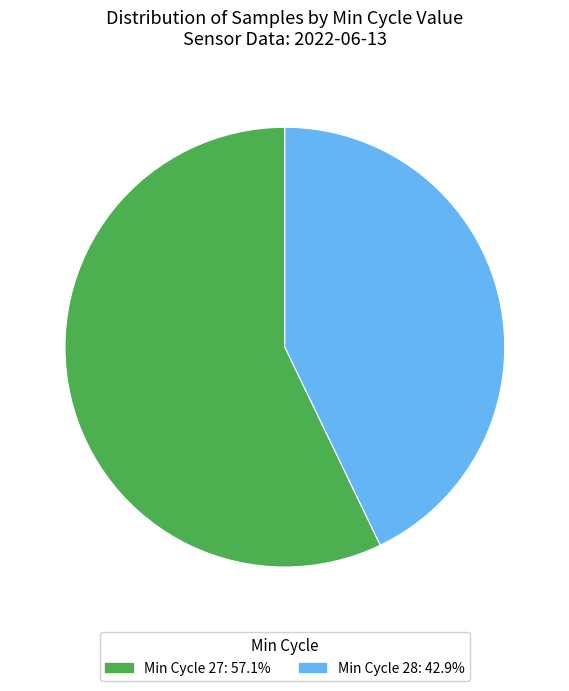

Is there a majority slice in this chart?

Yes